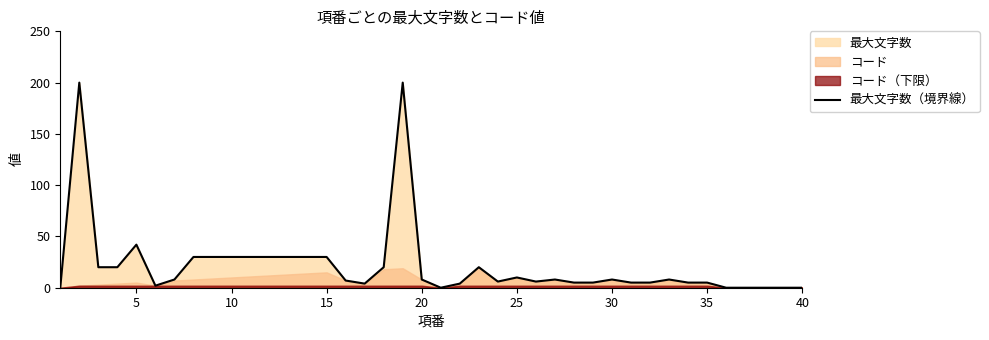

How many values are below 8?

19